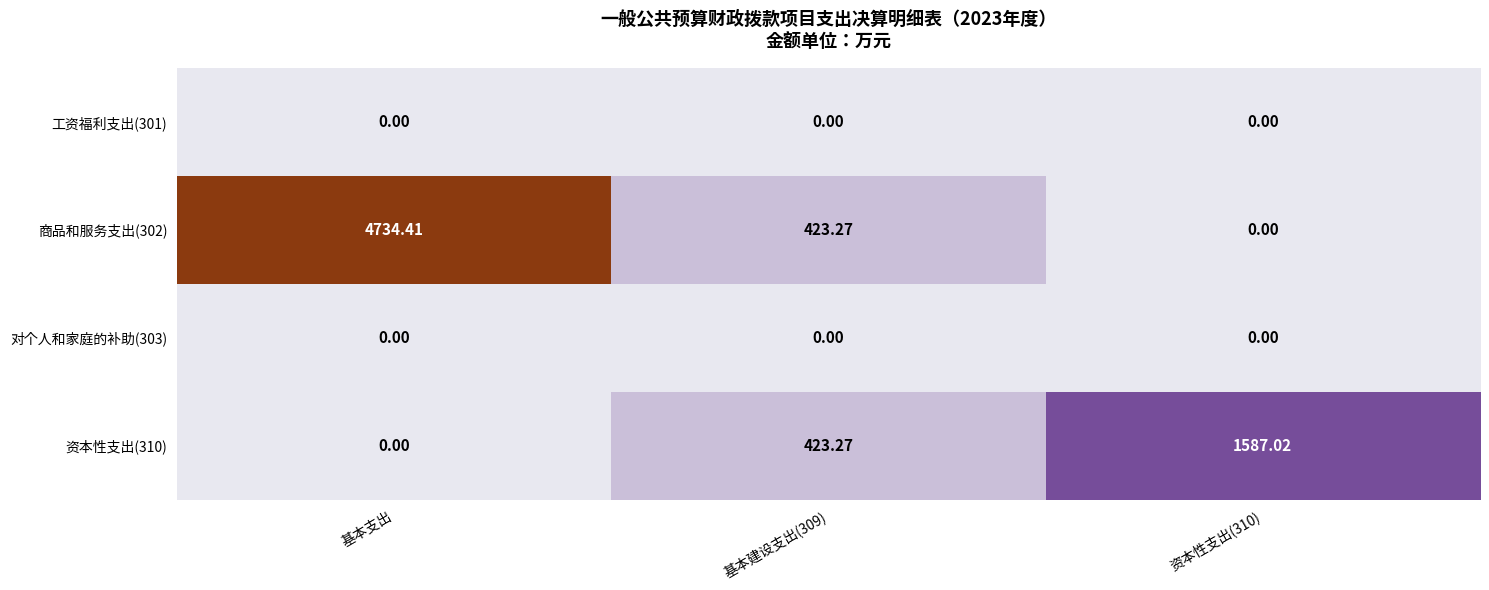

At which category is the sum across all series the highest?

基本支出